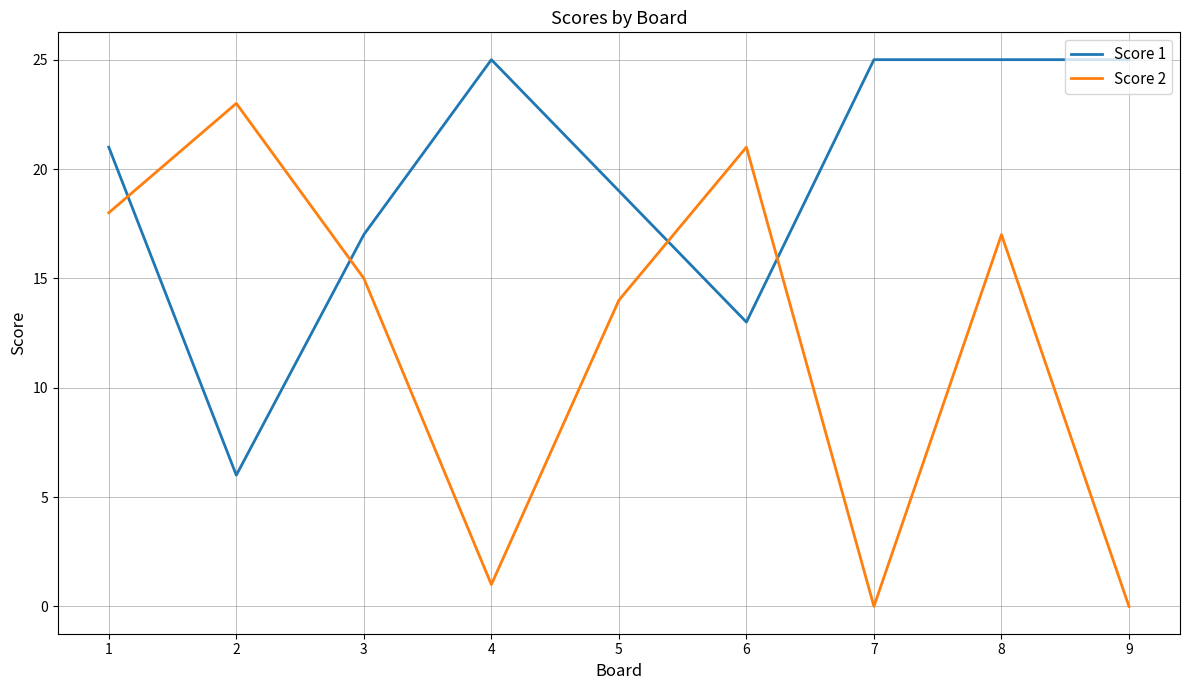

Where is the first local maximum for Score 2?

2